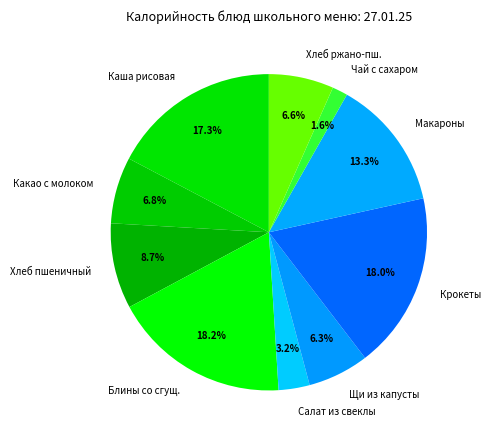

How much of the chart is everything except Хлеб ржано-пш.?

93.4%